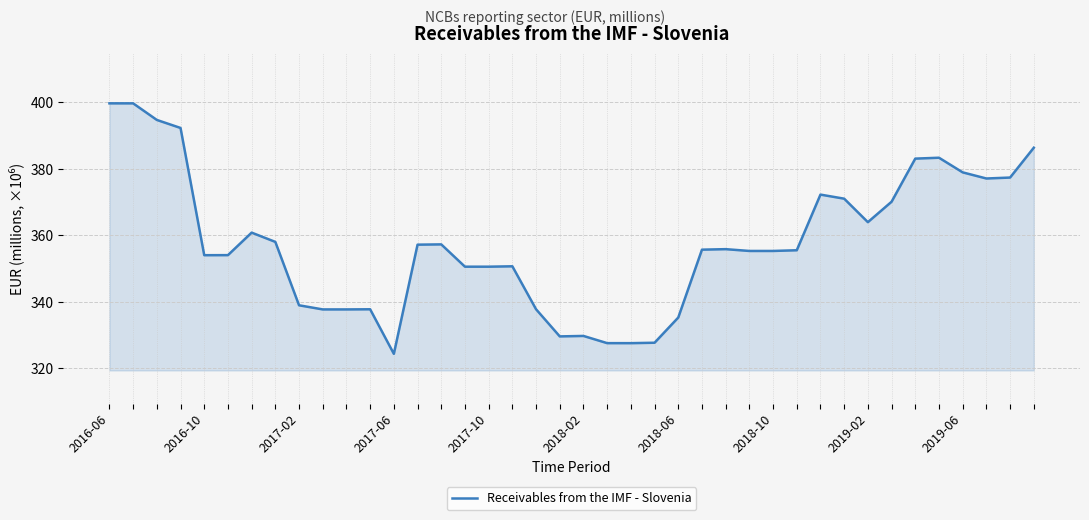

What is the greatest value displayed?

399.7